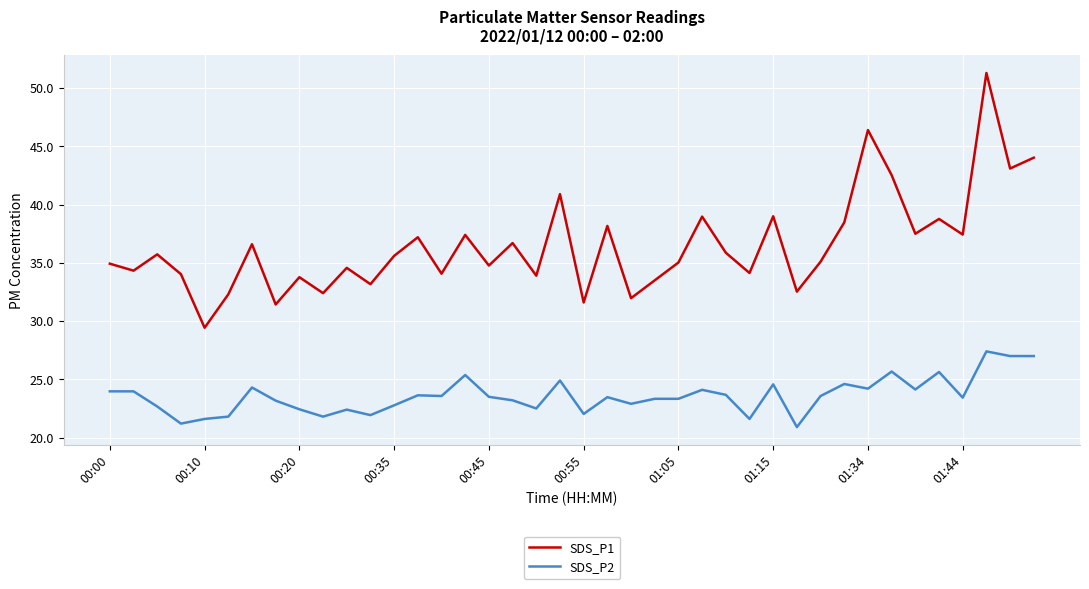

Which series has the widest spread of values?

SDS_P1